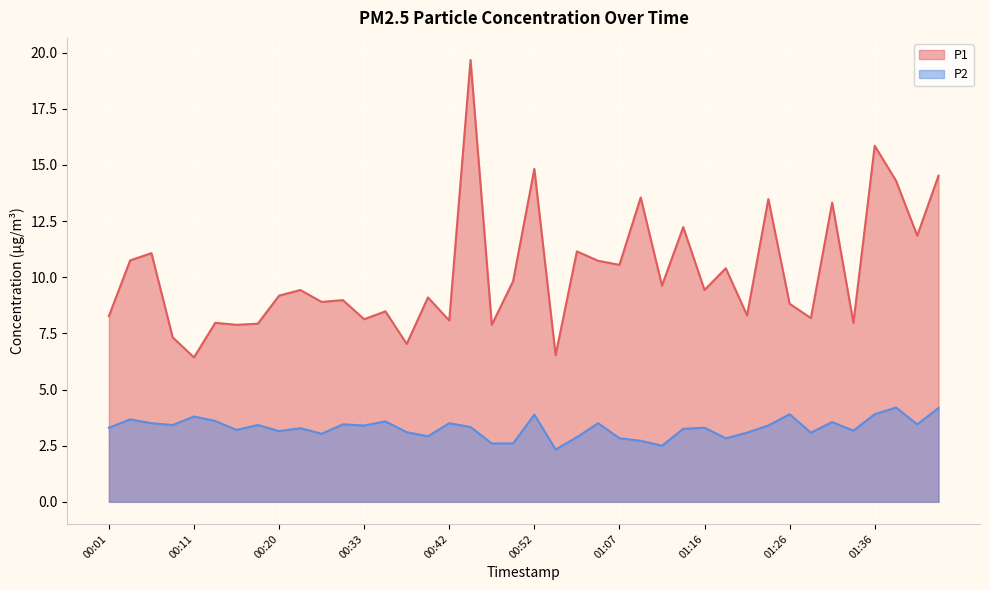

Which category has the highest value in the P2 series?

01:38